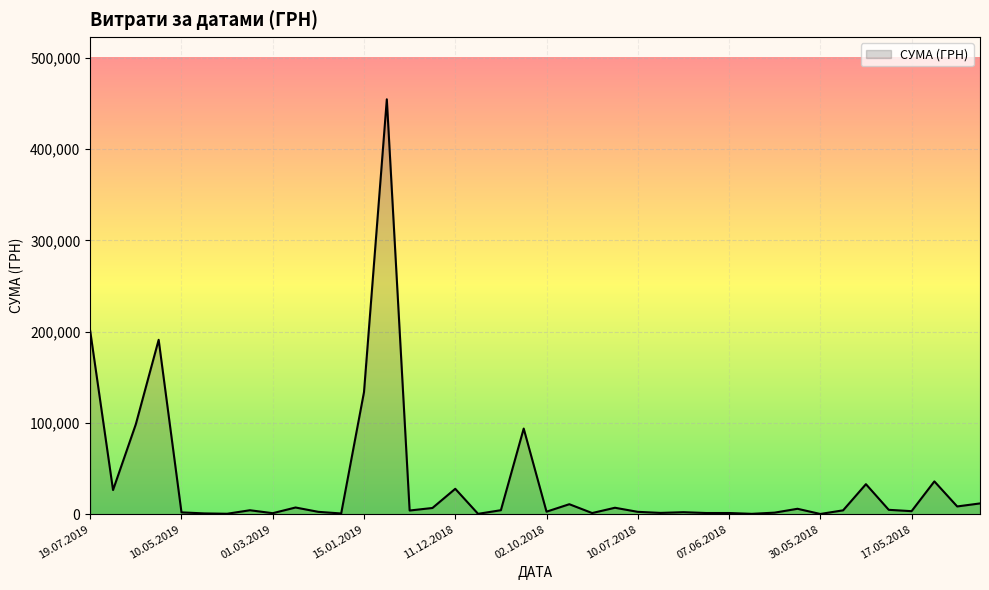

What is the greatest value displayed?

454576.0